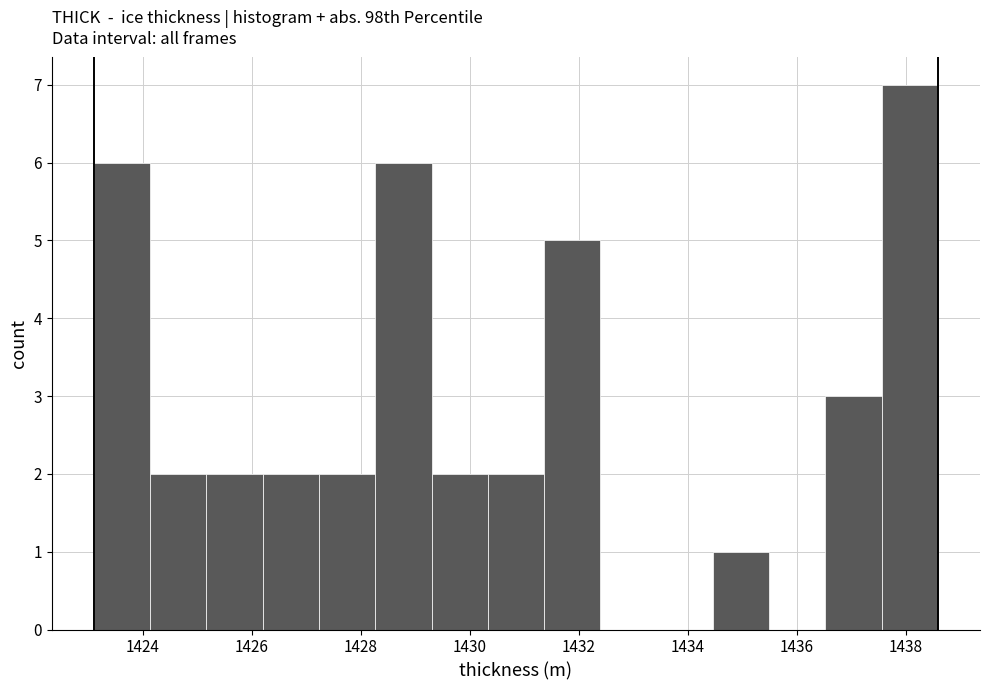

How tall is the bar that spans 1431.4 to 1432.4 on the x-axis? Neither the bar edges nor the heights are printed on the chart, so give them approximately, as read against the axes.

5